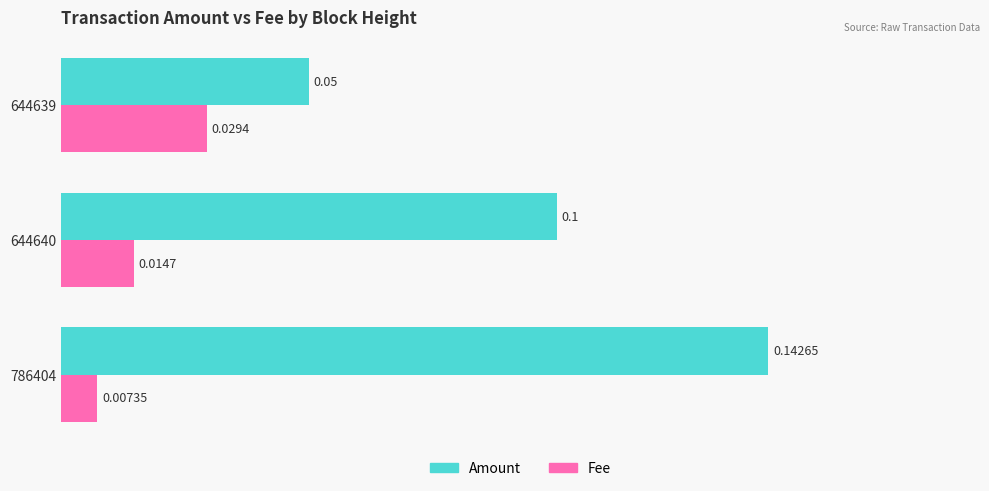

Between 786404 and 644639, which series saw the biggest shift?

Amount